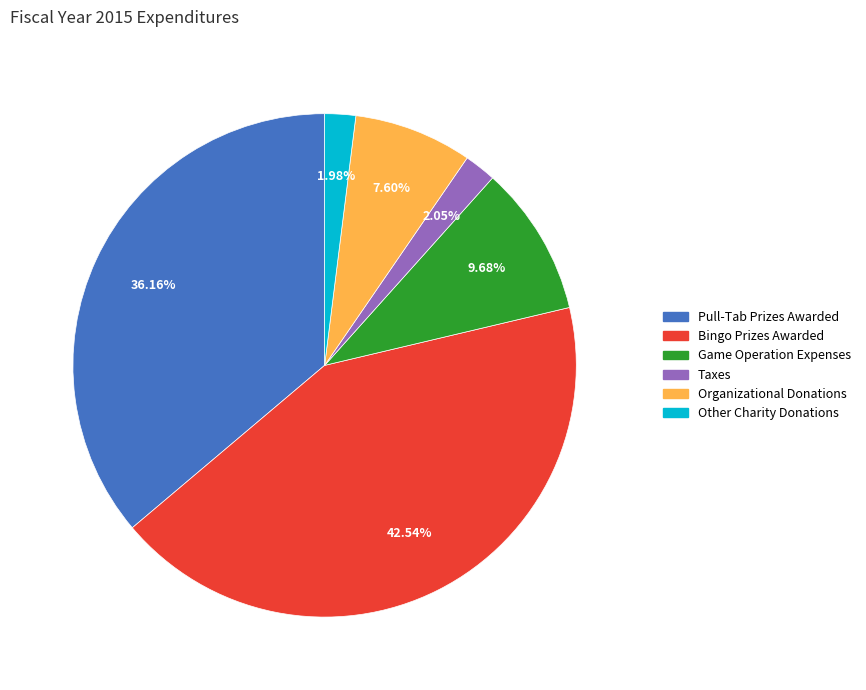

Between Other Charity Donations and Game Operation Expenses, which is larger?

Game Operation Expenses